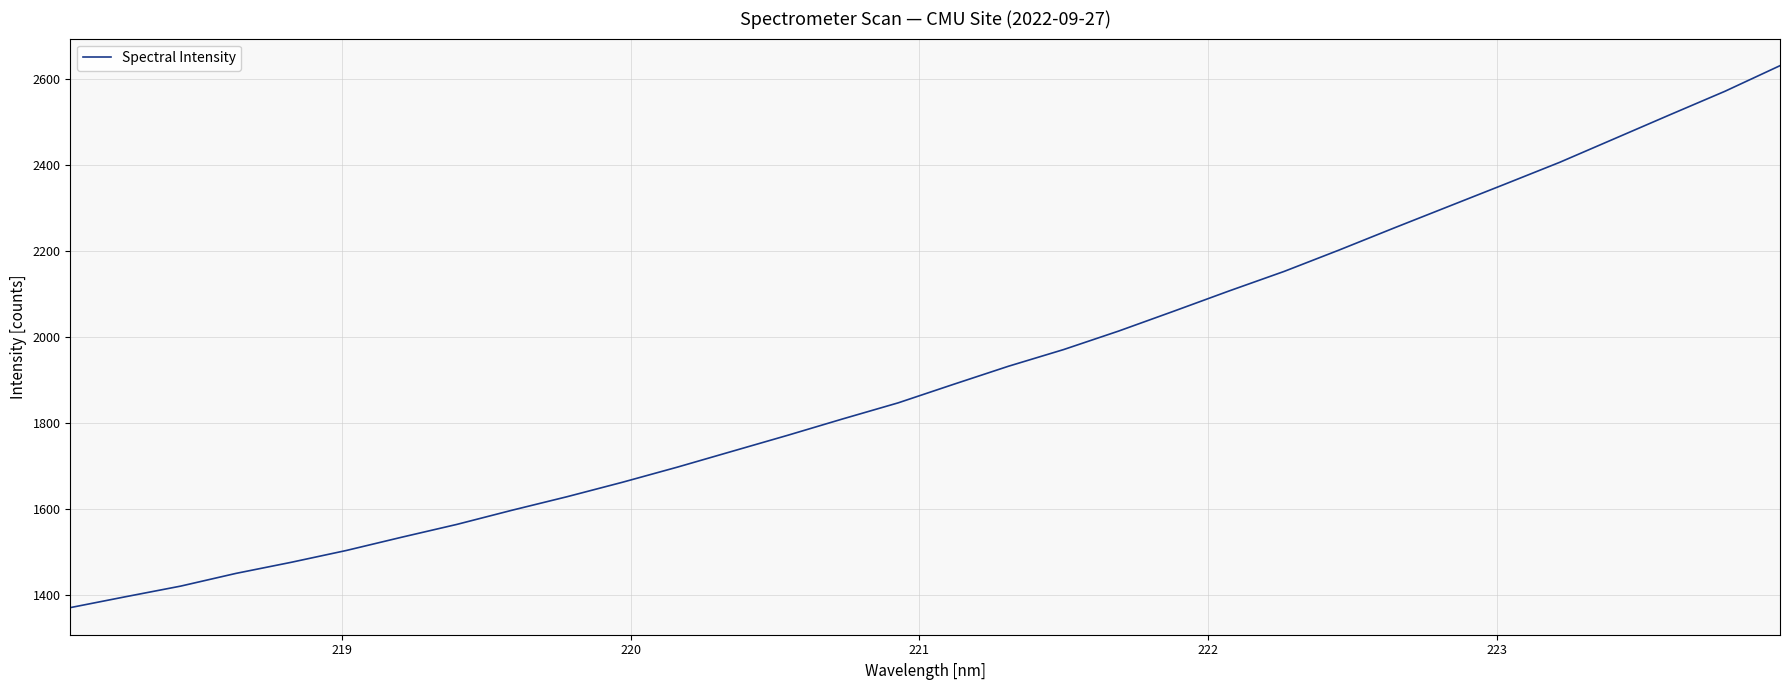

What is the difference between the maximum and minimum values?

1261.4